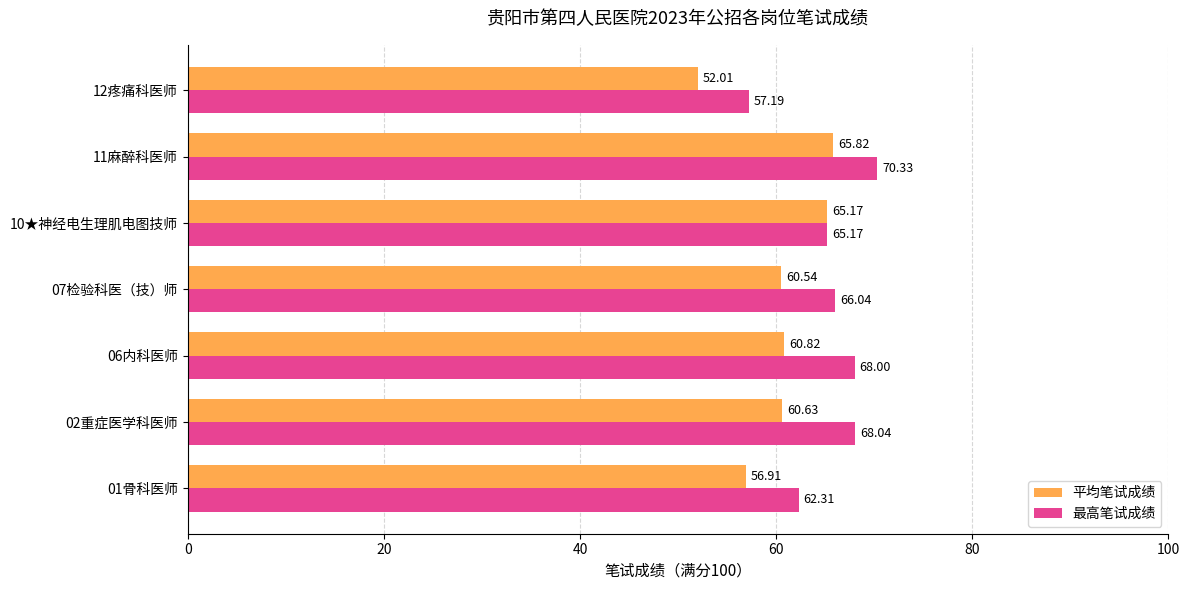

At which category is the sum across all series the highest?

11麻醉科医师